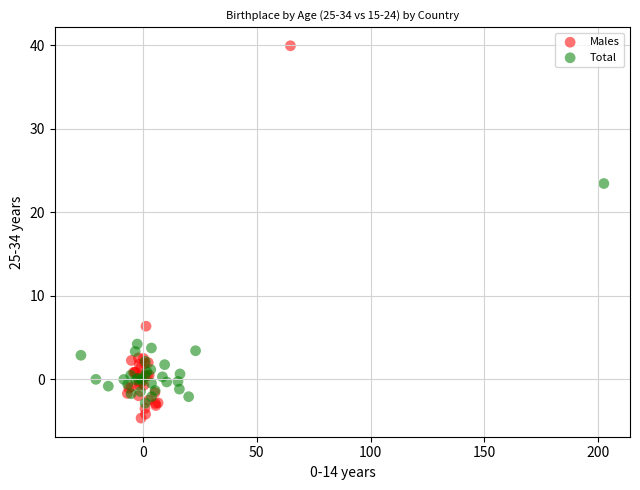

Which series contains the highest Y value?

Males